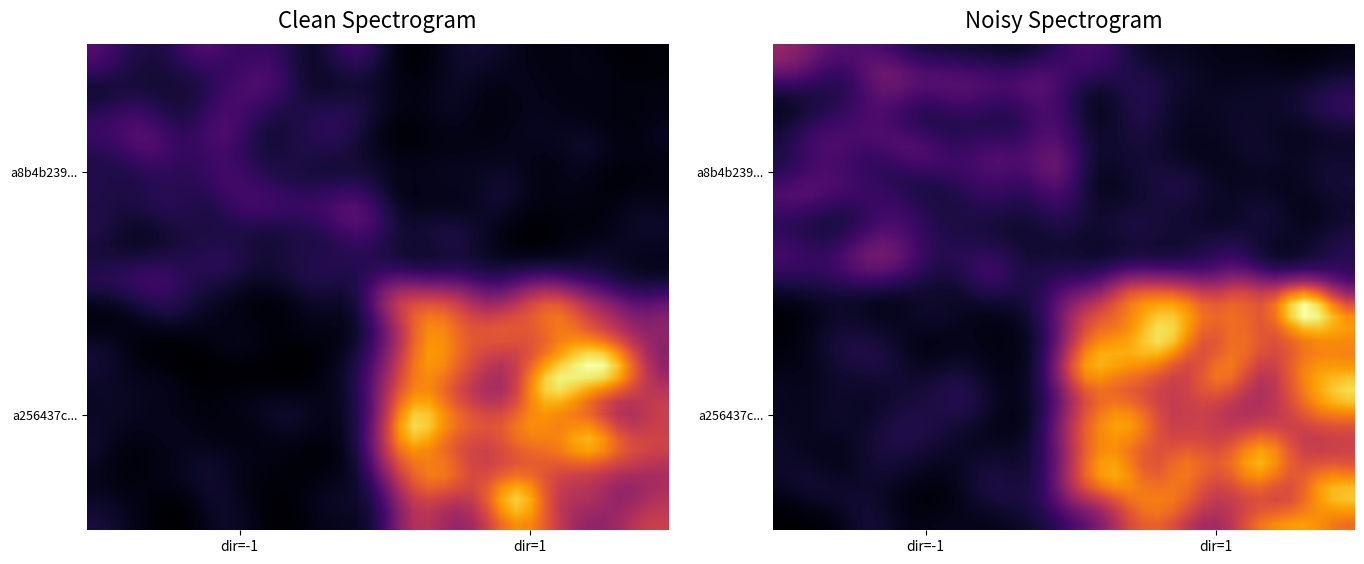

What is the smallest value displayed?

0.3